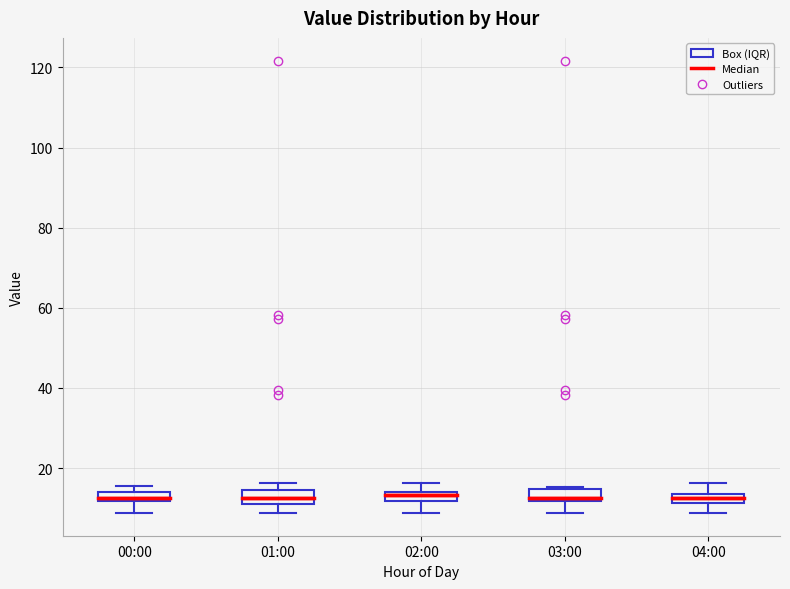

Where is the lower edge of the box for 03:00 on the y-axis? The values are not printed on the chart, so give them approximately, as read against the axis.

12